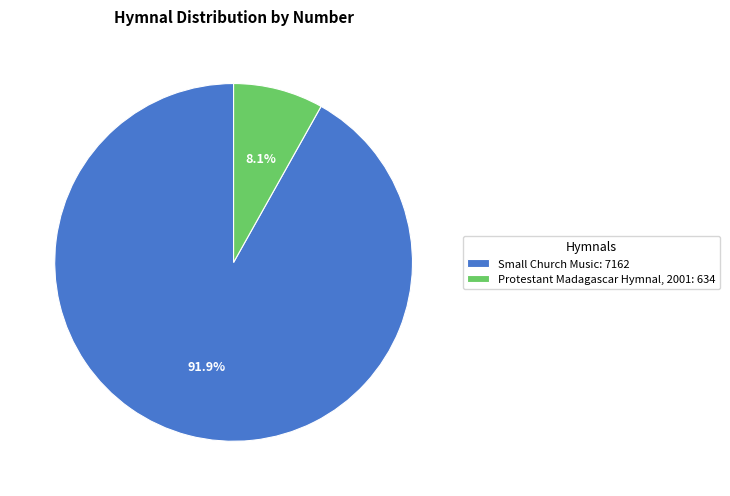

Count the number of slices in the pie.

2